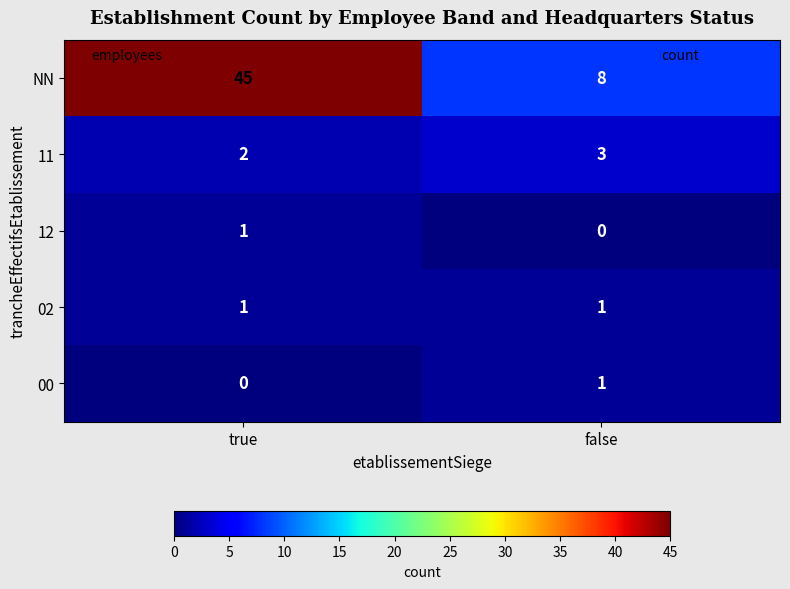

At how many categories does at least one series exceed 16?

1